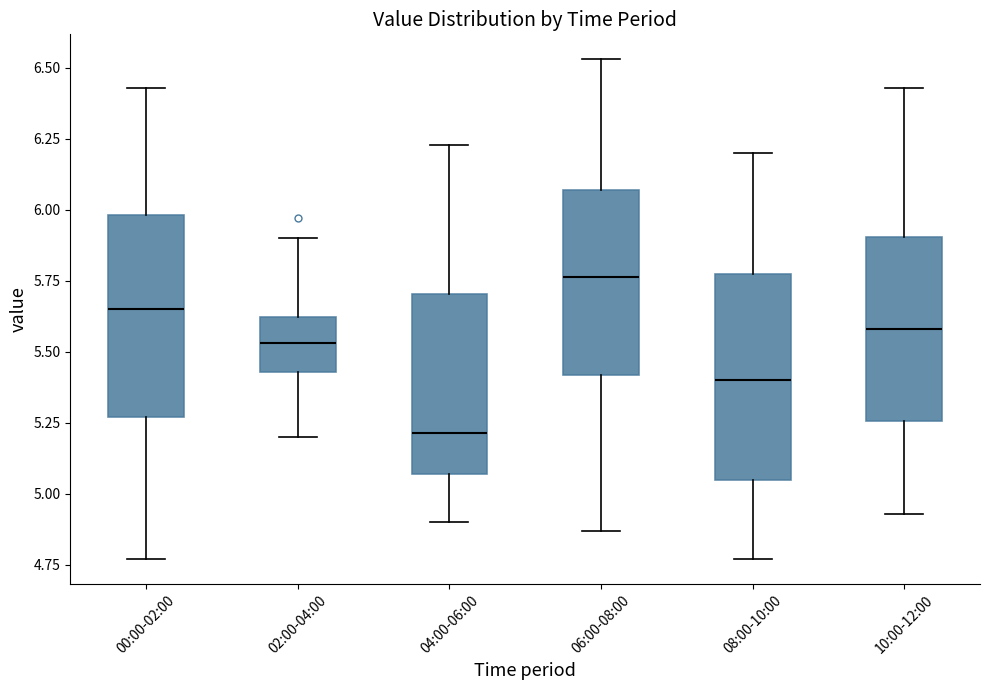

Reading left to right, read every box against the y-axis: the position of its median line, the range the box covers, and the ends of its whiskers. The values are not printed on the chart, so give them approximately, as read against the axis.

00:00-02:00: median 5.65, box 5.25 to 6.00, whiskers 4.75 to 6.45
02:00-04:00: median 5.55, box 5.45 to 5.60, whiskers 5.20 to 5.90
04:00-06:00: median 5.20, box 5.05 to 5.70, whiskers 4.90 to 6.25
06:00-08:00: median 5.75, box 5.40 to 6.05, whiskers 4.85 to 6.55
08:00-10:00: median 5.40, box 5.05 to 5.80, whiskers 4.75 to 6.20
10:00-12:00: median 5.60, box 5.25 to 5.90, whiskers 4.95 to 6.45